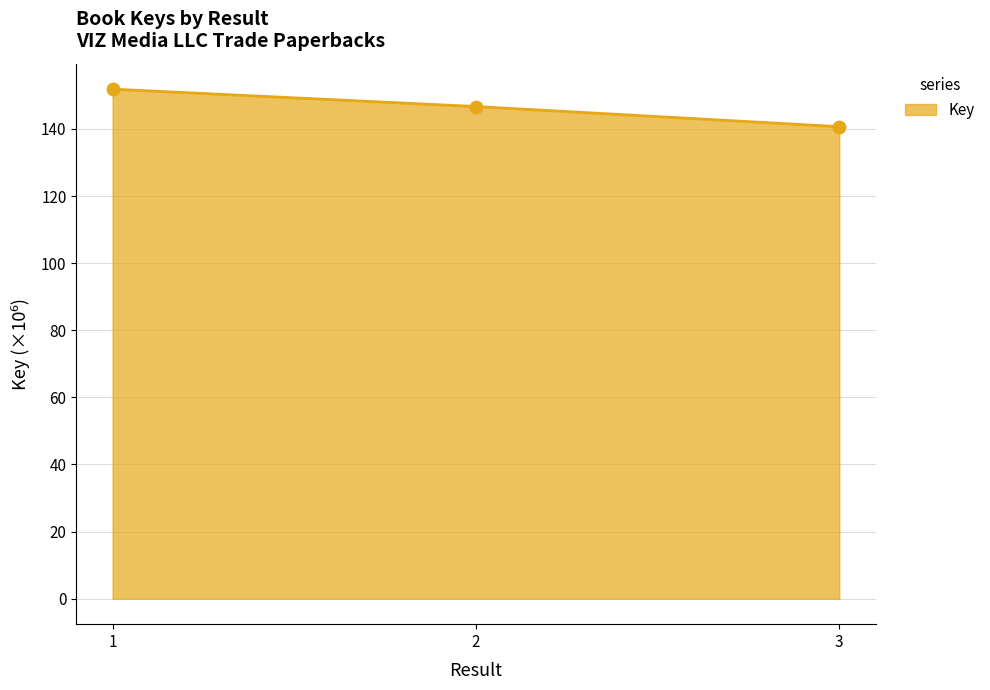

Between 2 and 1, which is larger?

1